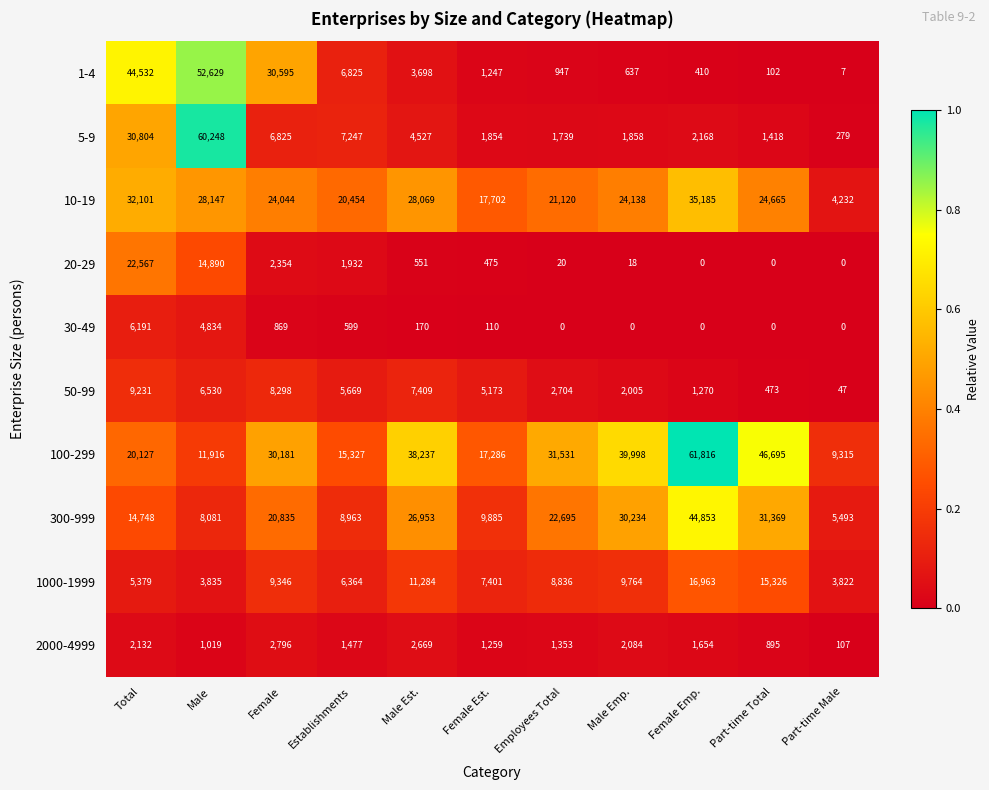

List the series in order of their peak value, highest first.

100-299, 5-9, 1-4, 300-999, 10-19, 20-29, 1000-1999, 50-99, 30-49, 2000-4999